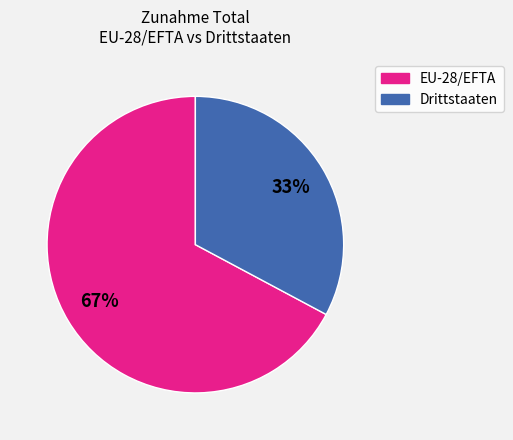

Rank the categories by value from lowest to highest.

Drittstaaten, EU-28/EFTA